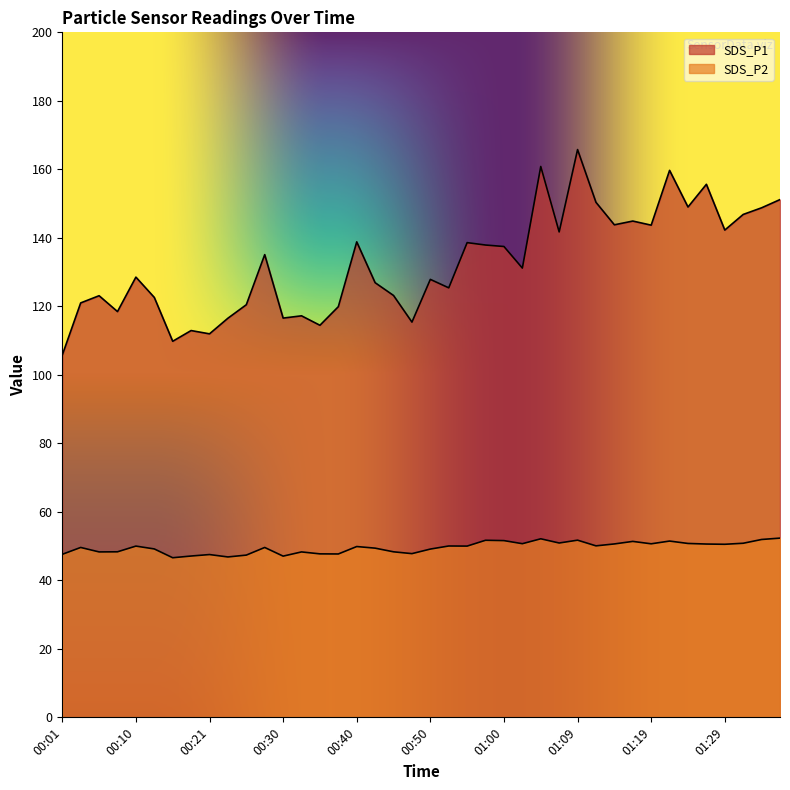

What is the difference between the SDS_P1 values at 01:22 and 01:24?

10.7